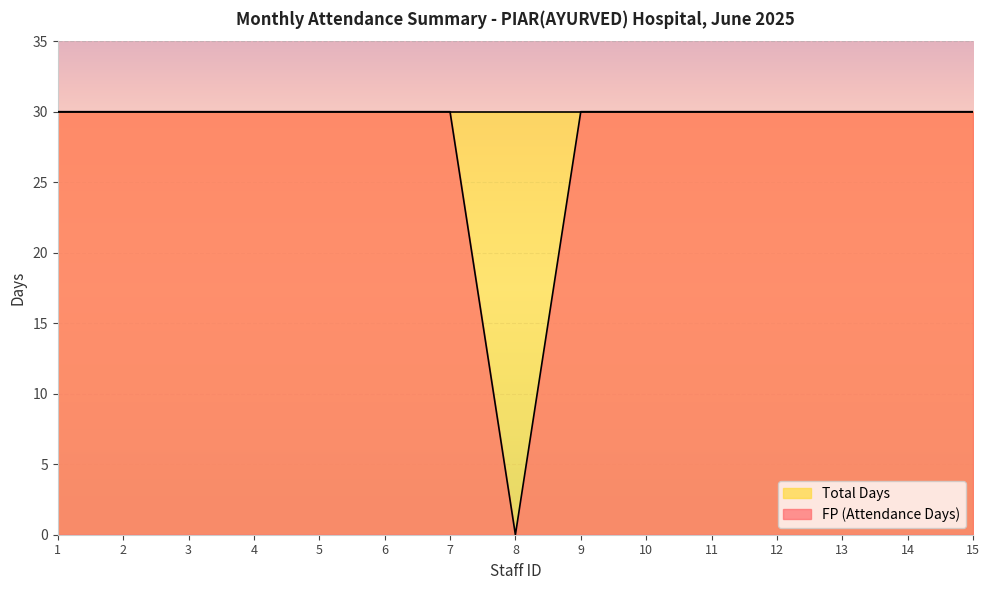

What is the difference between the maximum and minimum values?

30